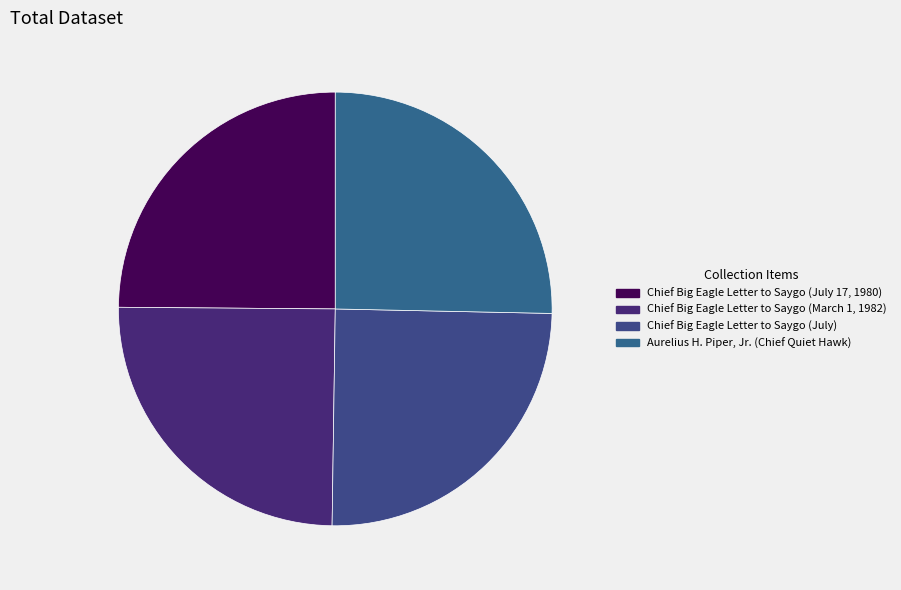

How much of the chart is everything except Chief Big Eagle Letter to Saygo (March 1, 1982)?

75.1%